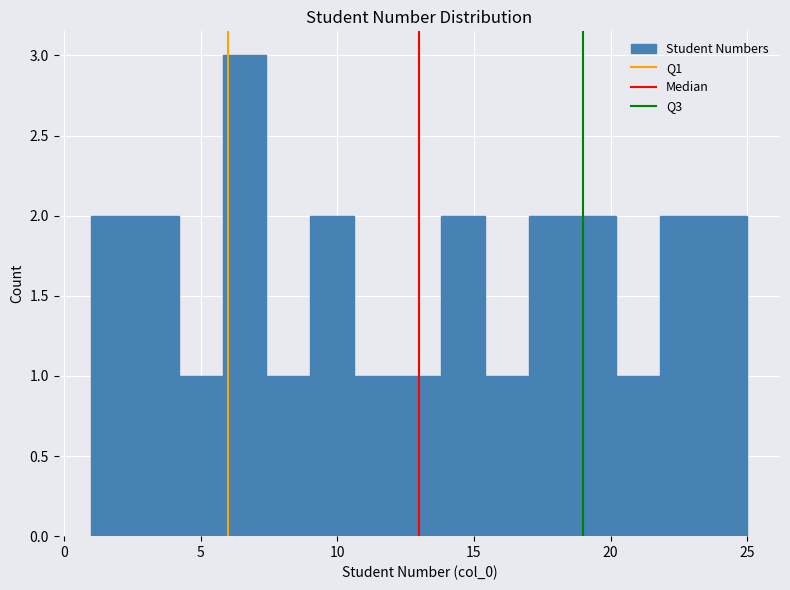

Read against the x-axis, roughly where is the centre of the tallest bar?

6.5